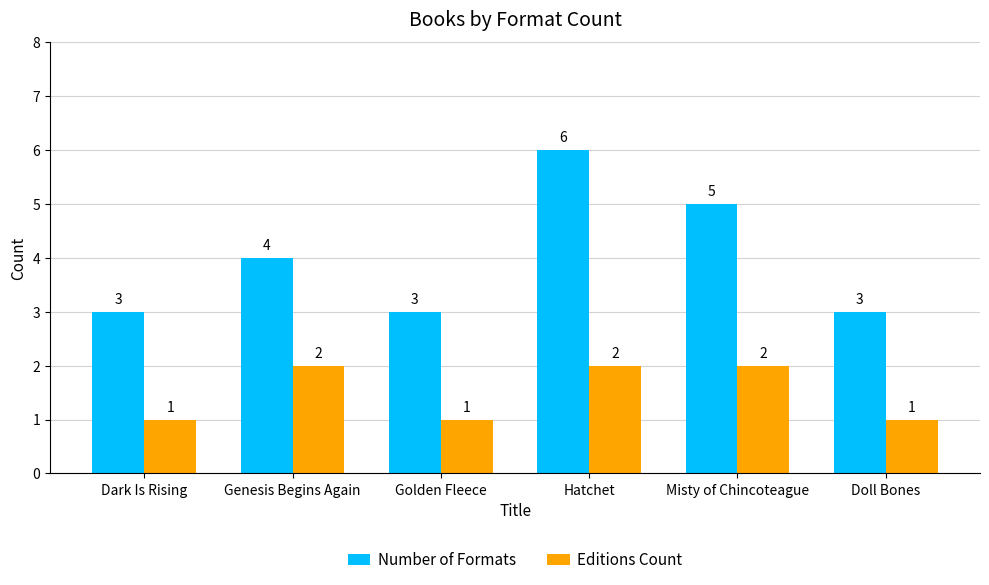

What is the average value of the Editions Count series?

2